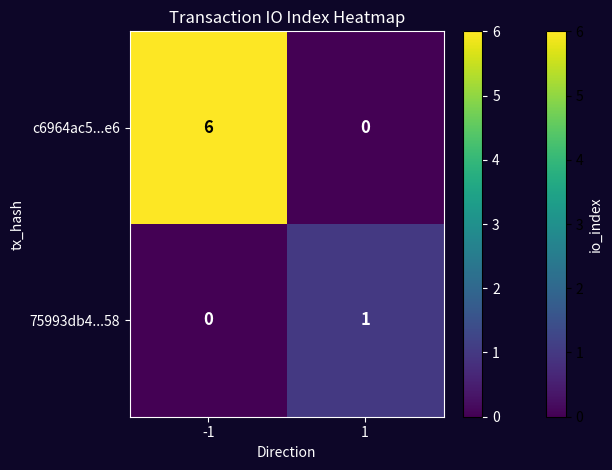

Which series has the largest total across all categories?

c6964ac5...e6